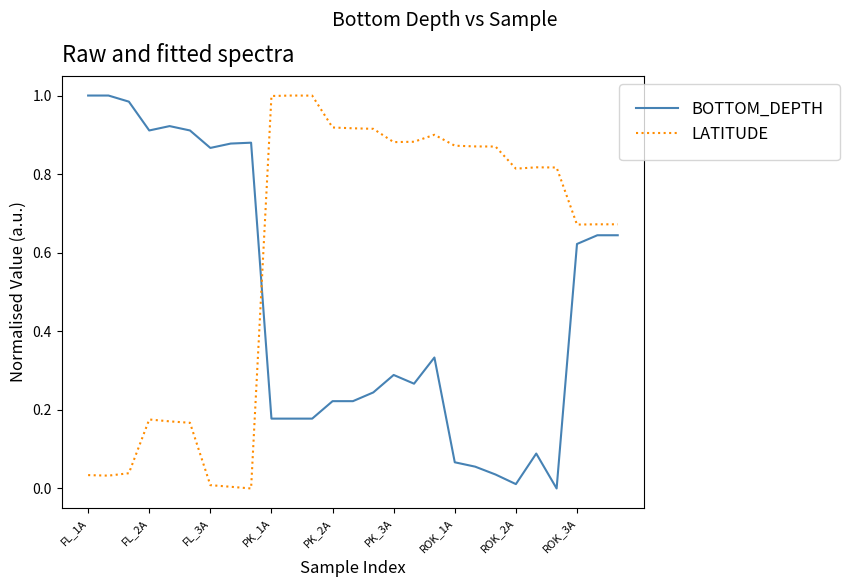

Which series ends up on top after the final intersection of LATITUDE and BOTTOM_DEPTH?

LATITUDE